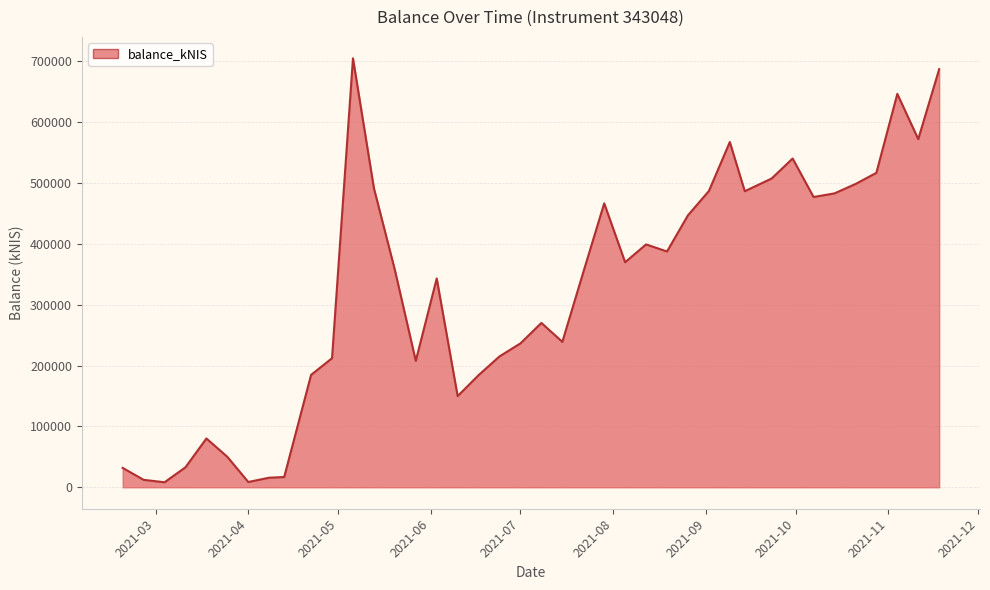

How many categories are shown in the chart?

40